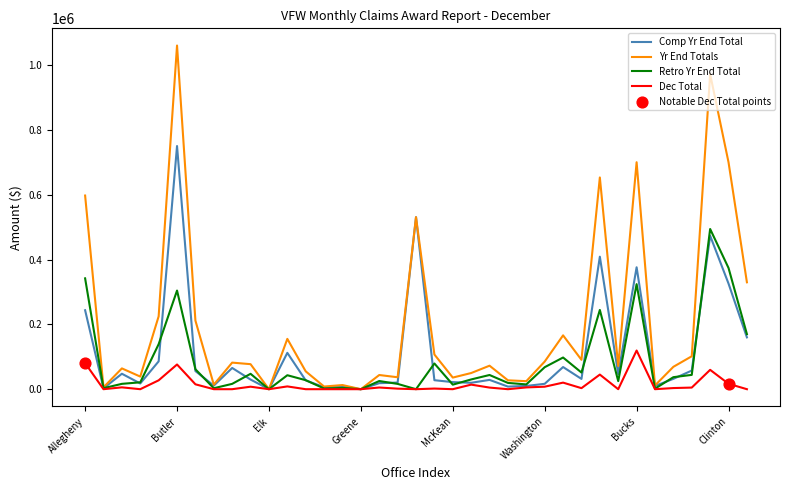

What is the highest value of the Retro Yr End Total series?

494518